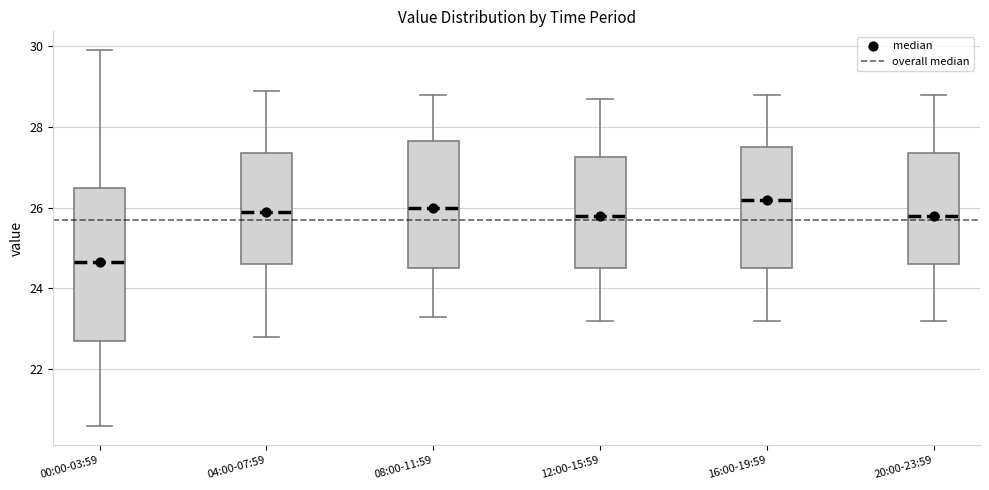

Comparing the boxes themselves (not the whiskers), which one is the tallest?

00:00-03:59